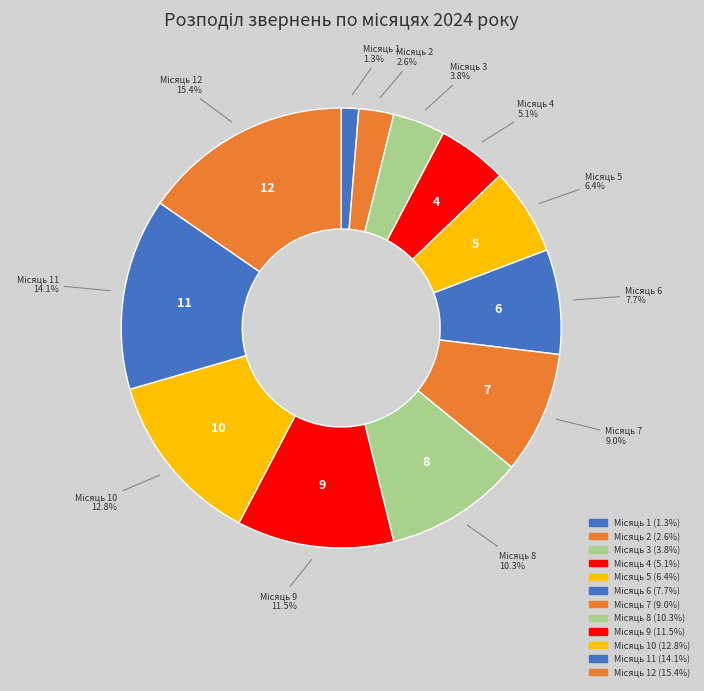

How many segments does this pie chart have?

12